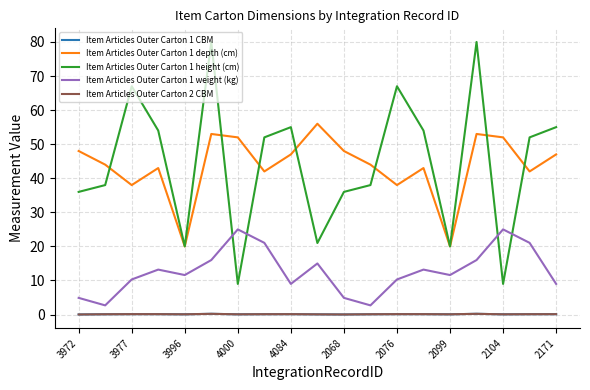

Which series has the largest total across all categories?

Item Articles Outer Carton 1 height (cm)